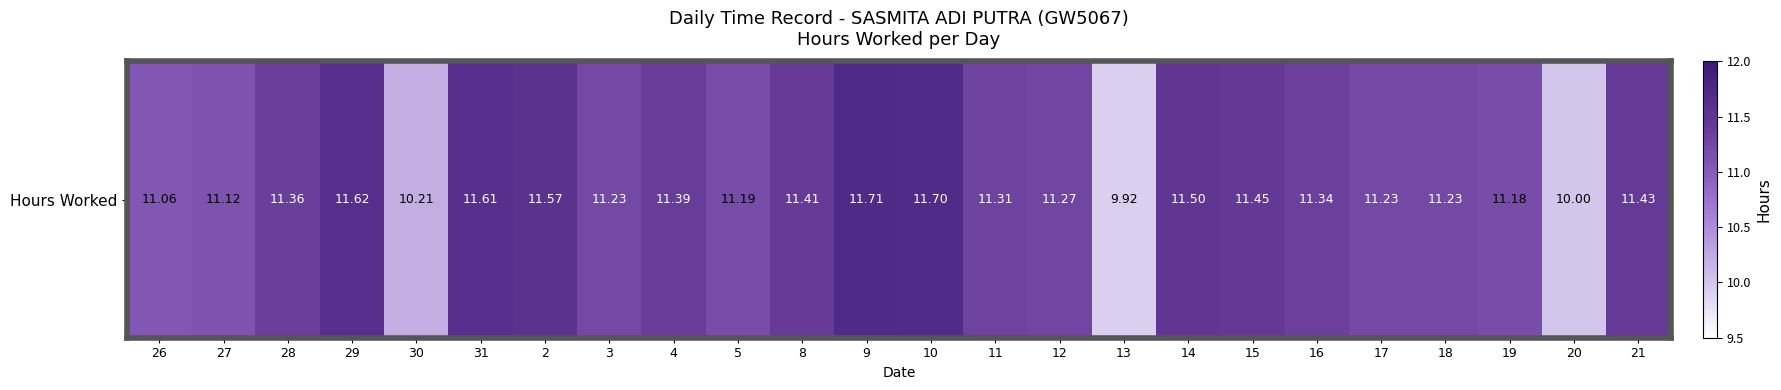

What is the smallest value displayed?

9.9